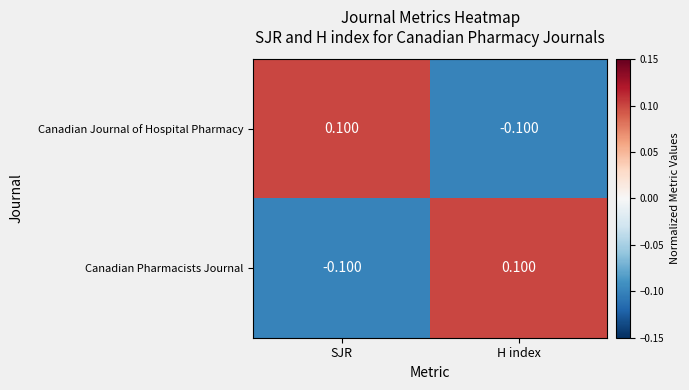

How many series are shown in this chart?

2